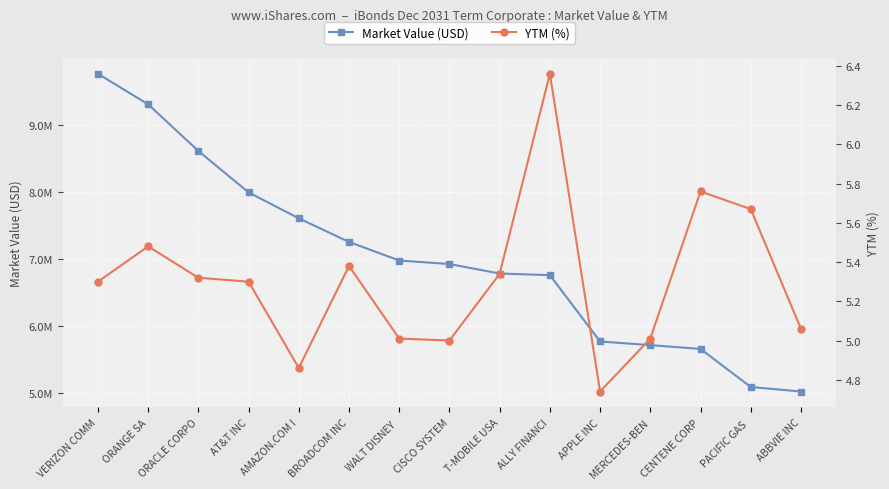

How many series are shown in this chart?

2